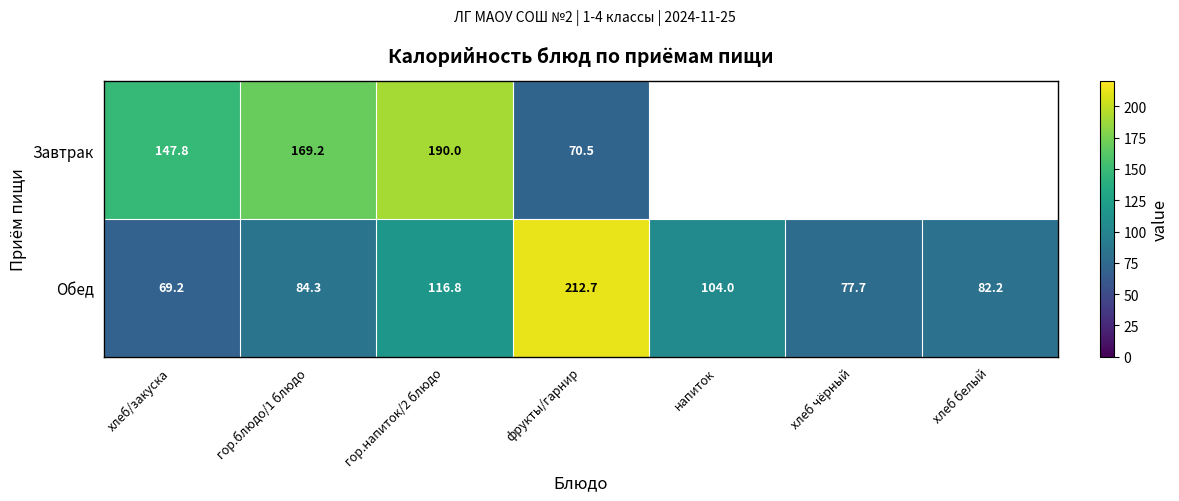

What is the average value of the Обед series?

106.7